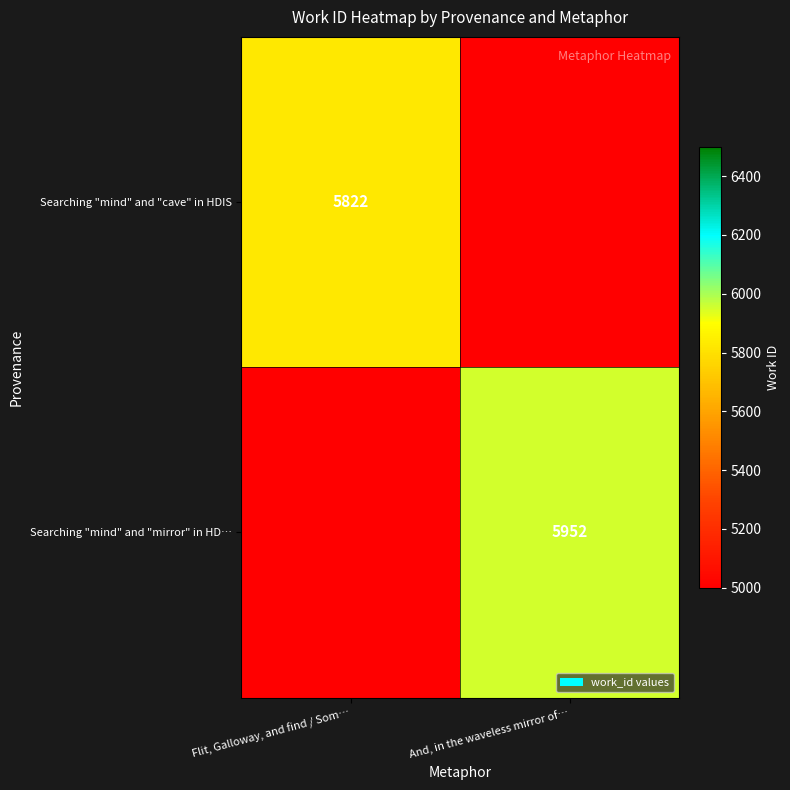

How many distinct data groups are displayed?

2